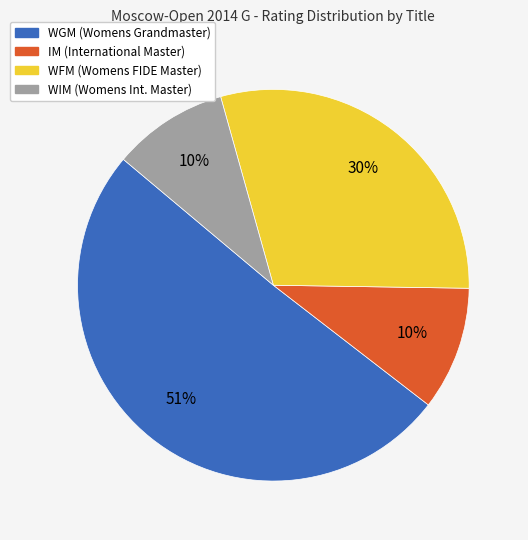

To the nearest percent, what is the difference between the largest and smallest slice percentages?

41%